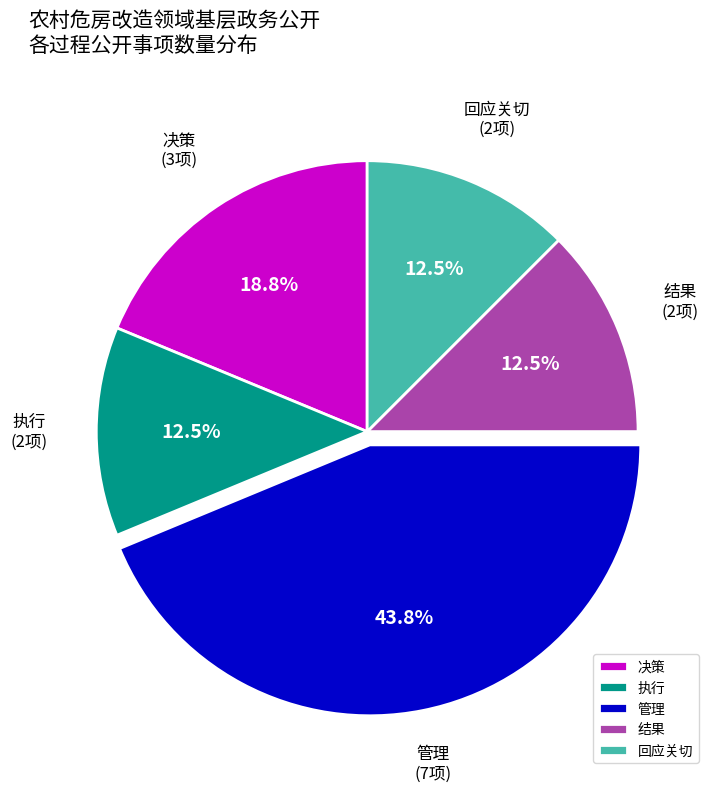

To the nearest percent, what is the difference between the 决策 and 结果 slice percentages?

6%